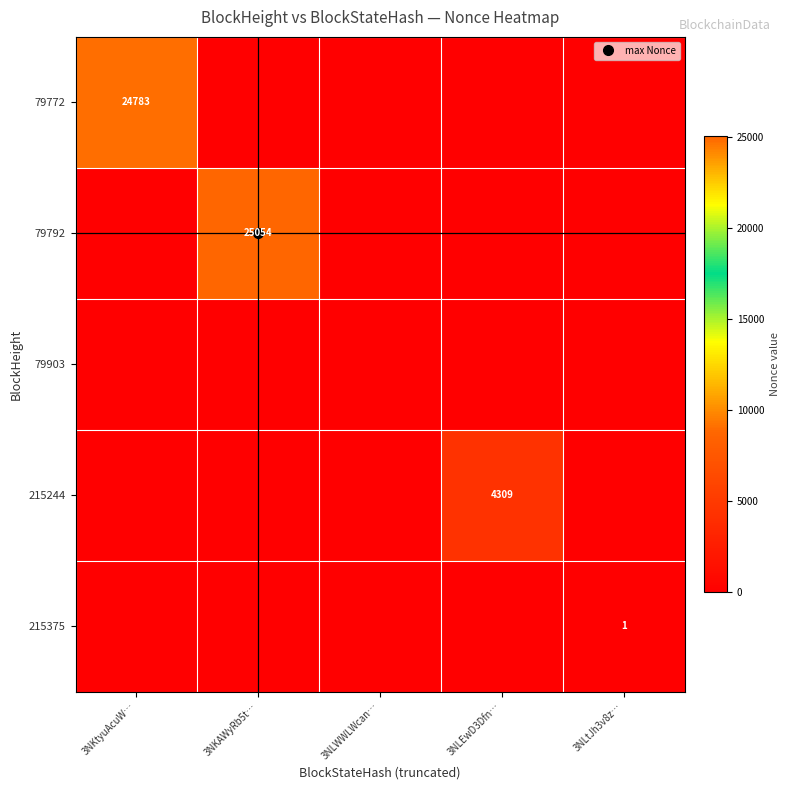

Count the 215375 values in the range 0 to 1.

5